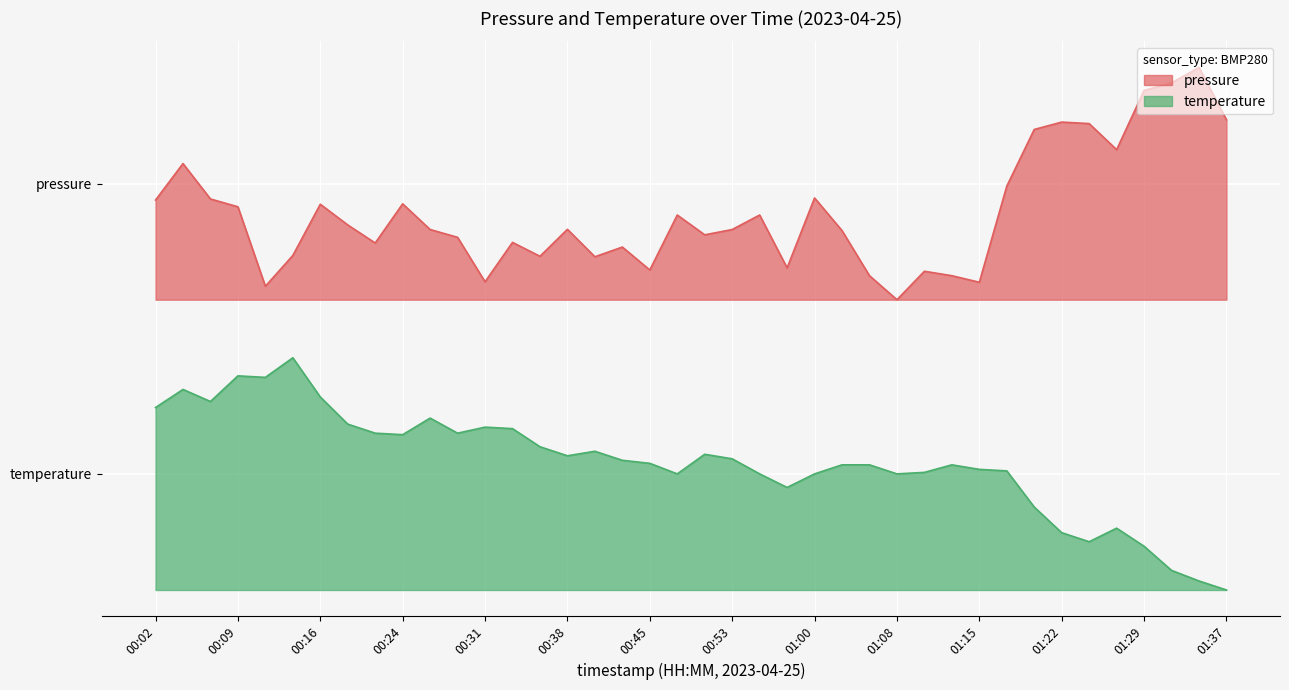

Which series has the widest spread of values?

pressure